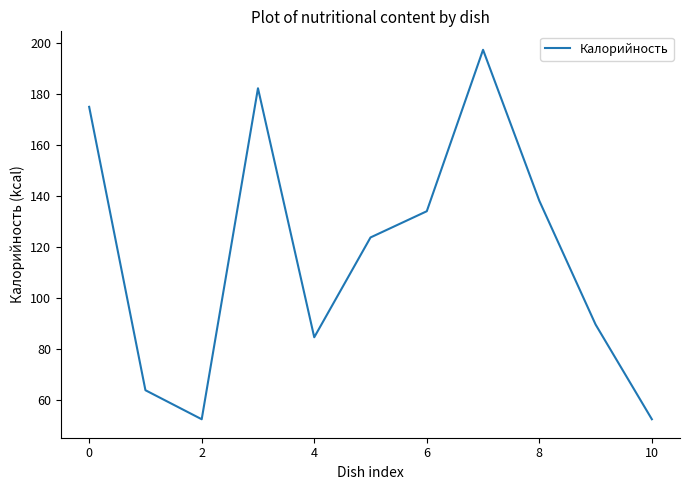

What is the maximum value shown in the chart?

197.5